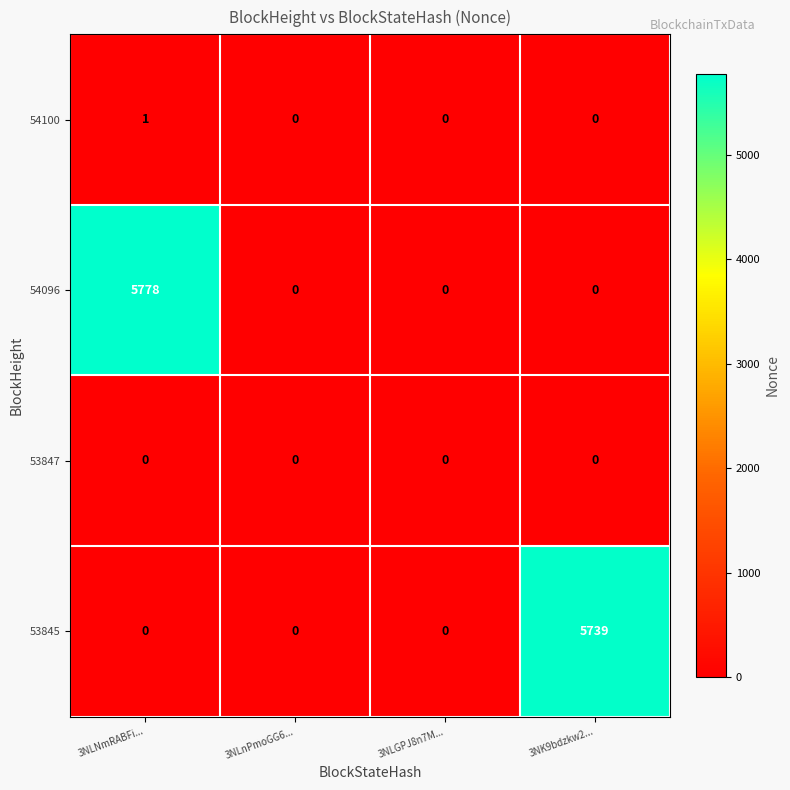

Count the 54100 values in the range 0 to 1.

4